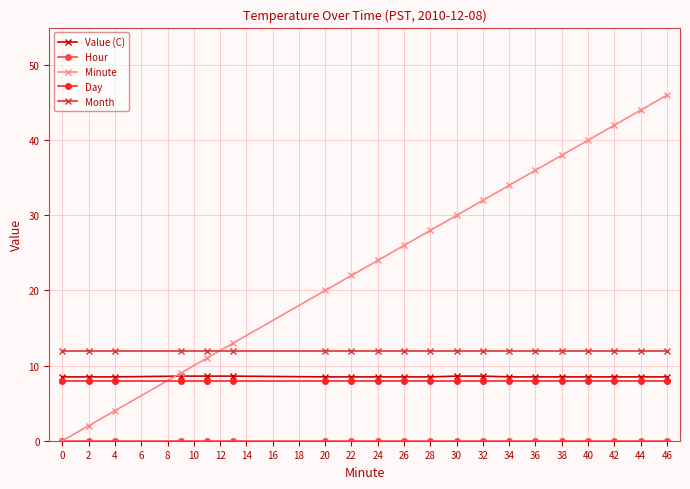

Which series has the largest range (max minus min)?

Minute